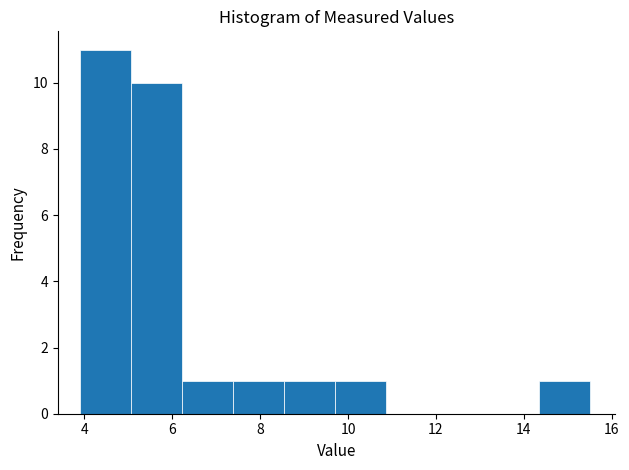

Which range on the x-axis has the tallest bar?

3.90 to 5.06